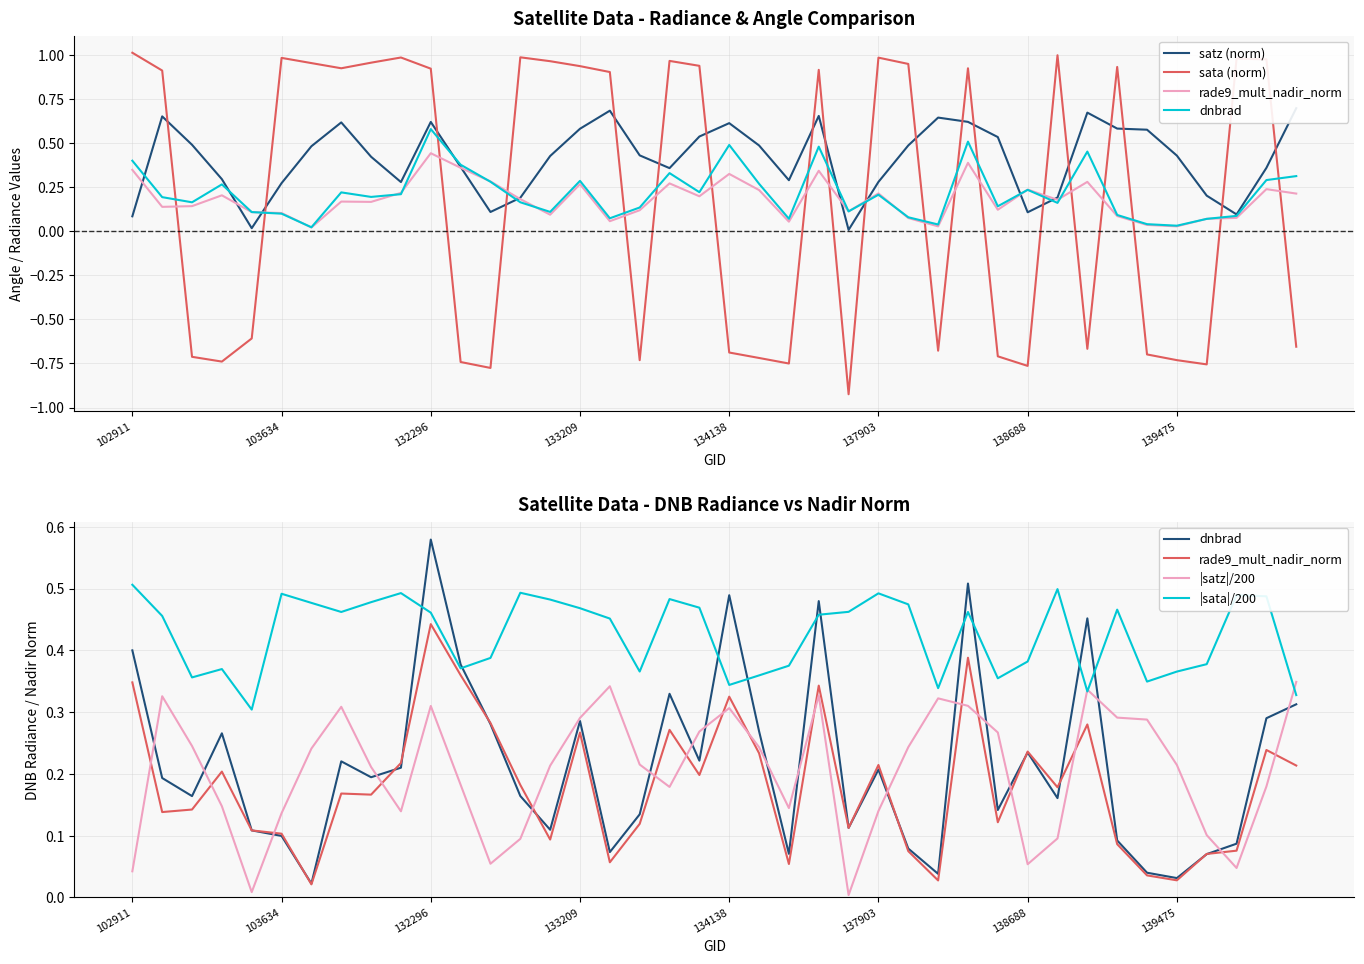

How many times do dnbrad and sata (norm) cross each other?

19